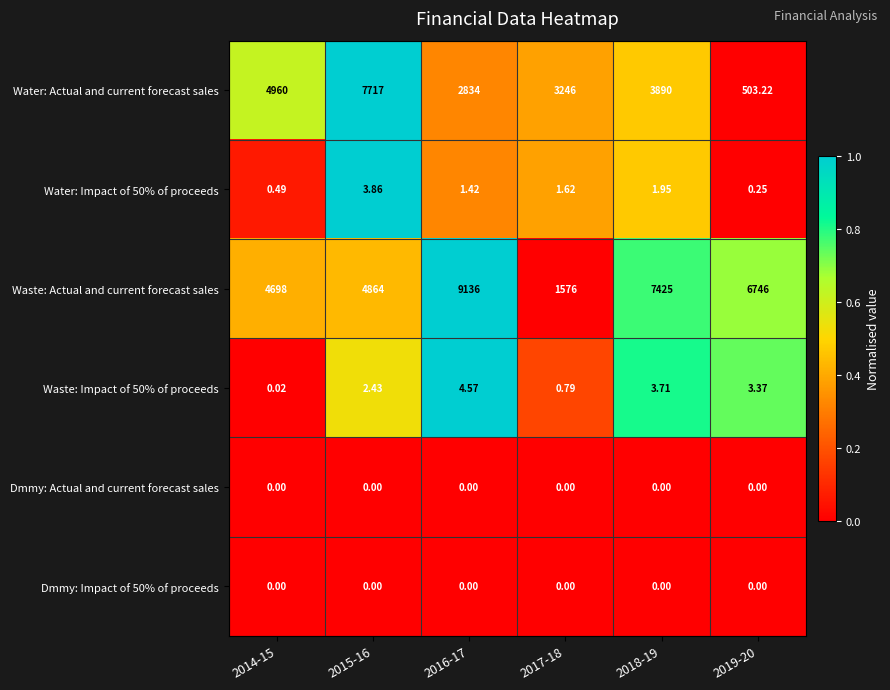

Which series has the largest range (max minus min)?

Waste: Actual and current forecast sales